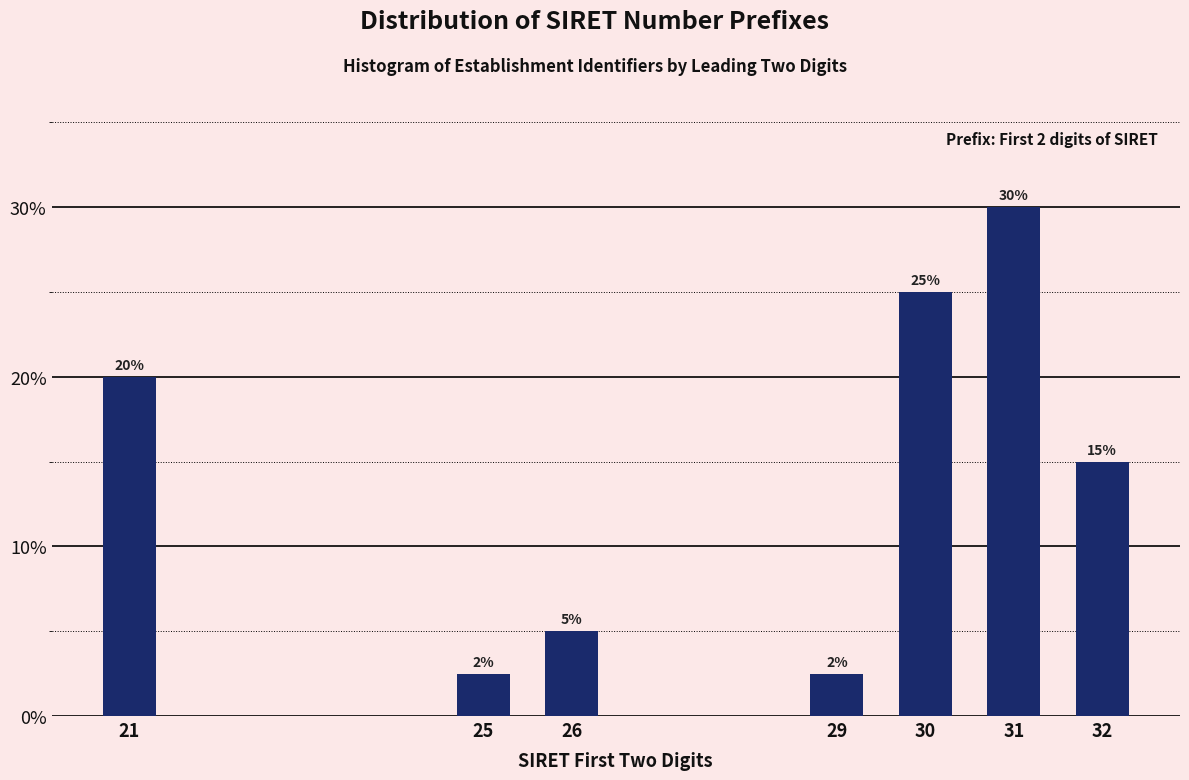

The value at 25 is 0.8. True or false?

False